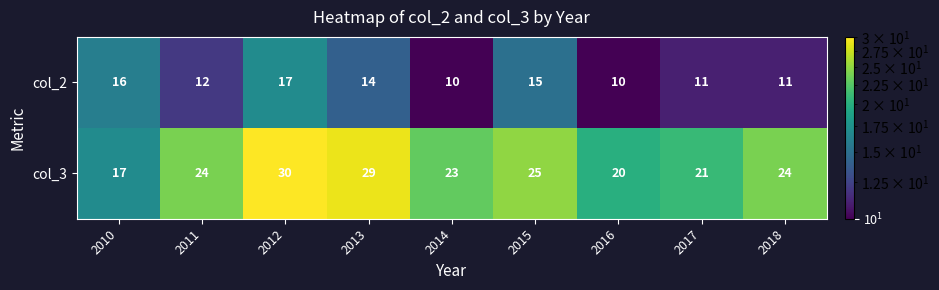

Between 2012 and 2017, which series saw the biggest shift?

col_3